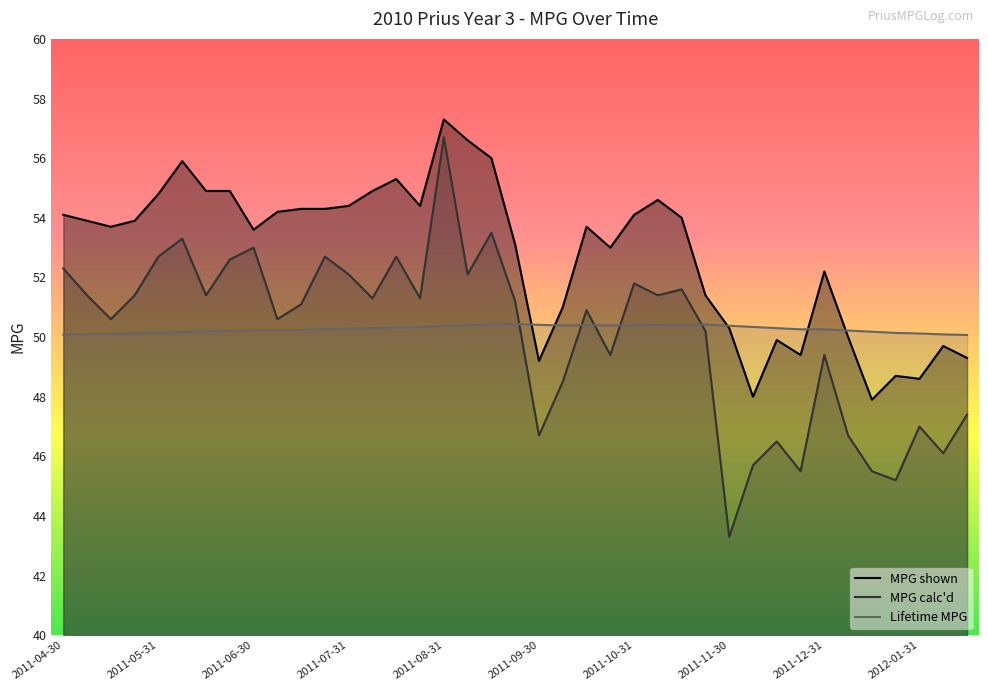

The MPG shown series shows 77.6 at 2011-07-22. True or false?

False